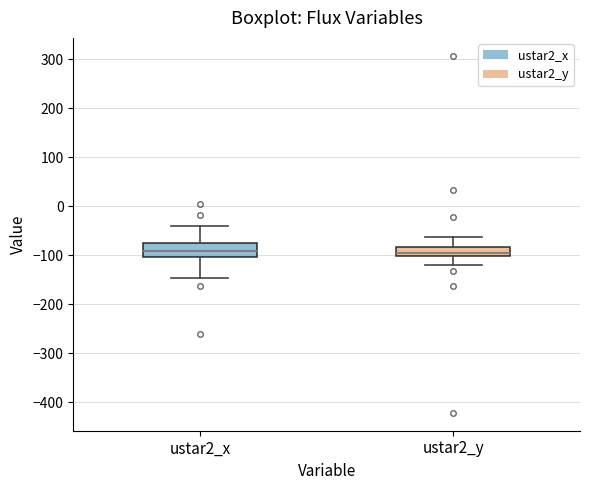

Reading left to right, transcribe this box plot: for each box, give where its median line is, the range the box spans, and where its two whiskers end, as read against the y-axis. The values are not printed on the chart, so give them approximately, as read against the axis.

ustar2_x: median -90, box -100 to -80, whiskers -150 to -40
ustar2_y: median -90, box -100 to -80, whiskers -120 to -60